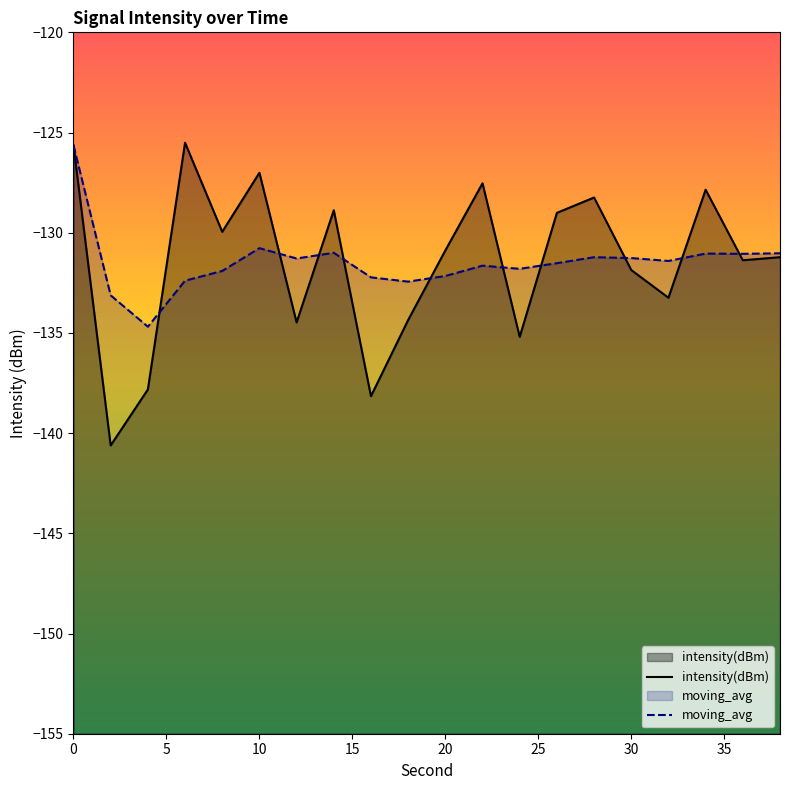

The value of moving_avg at 0 is -125.6. True or false?

True